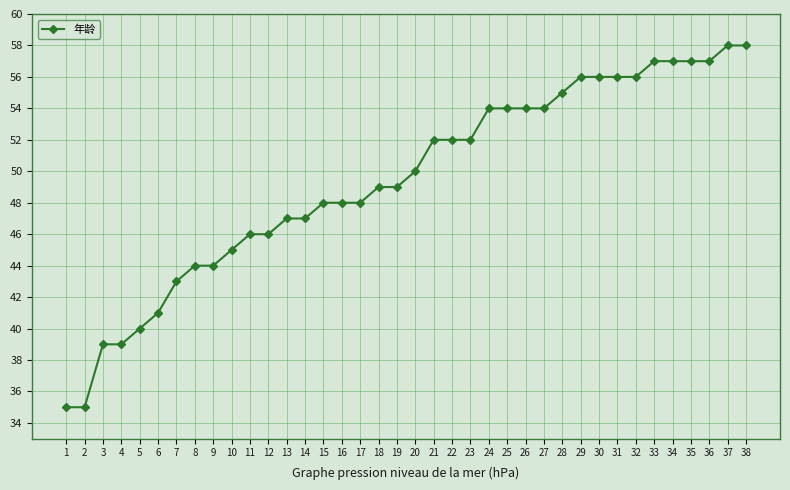

What is the approximate value at 9?

44